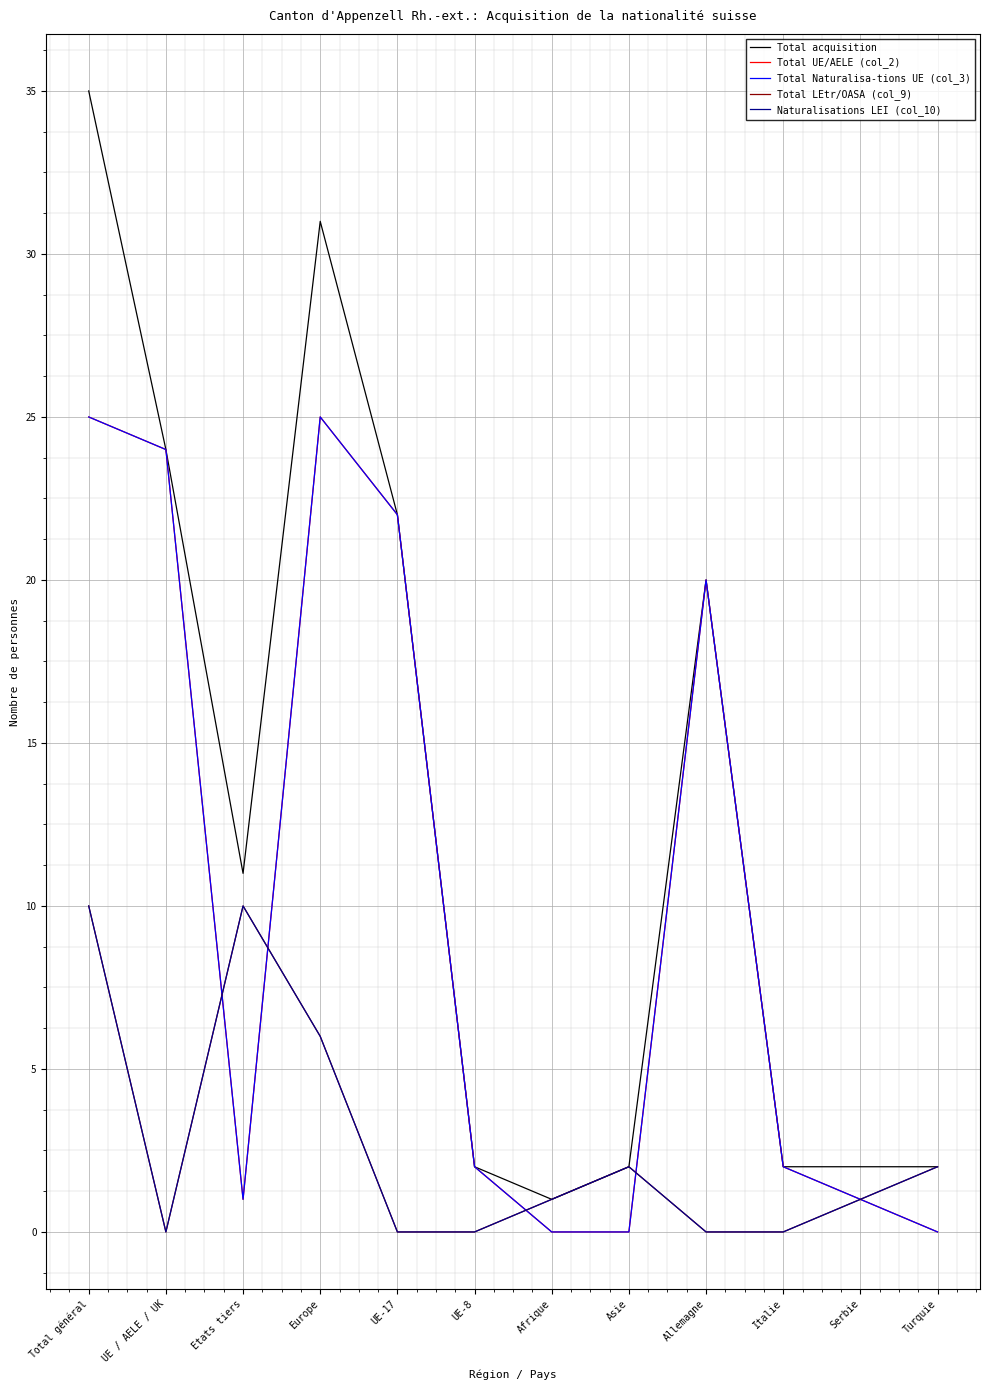

Reading left to right, extract all data points from this chart.

Total acquisition: 35	24	11	31	22	2	1	2	20	2	2	2
Total UE/AELE (col_2): 25	24	1	25	22	2	0	0	20	2	1	0
Total Naturalisa-tions UE (col_3): 25	24	1	25	22	2	0	0	20	2	1	0
Total LEtr/OASA (col_9): 10	0	10	6	0	0	1	2	0	0	1	2
Naturalisations LEI (col_10): 10	0	10	6	0	0	1	2	0	0	1	2